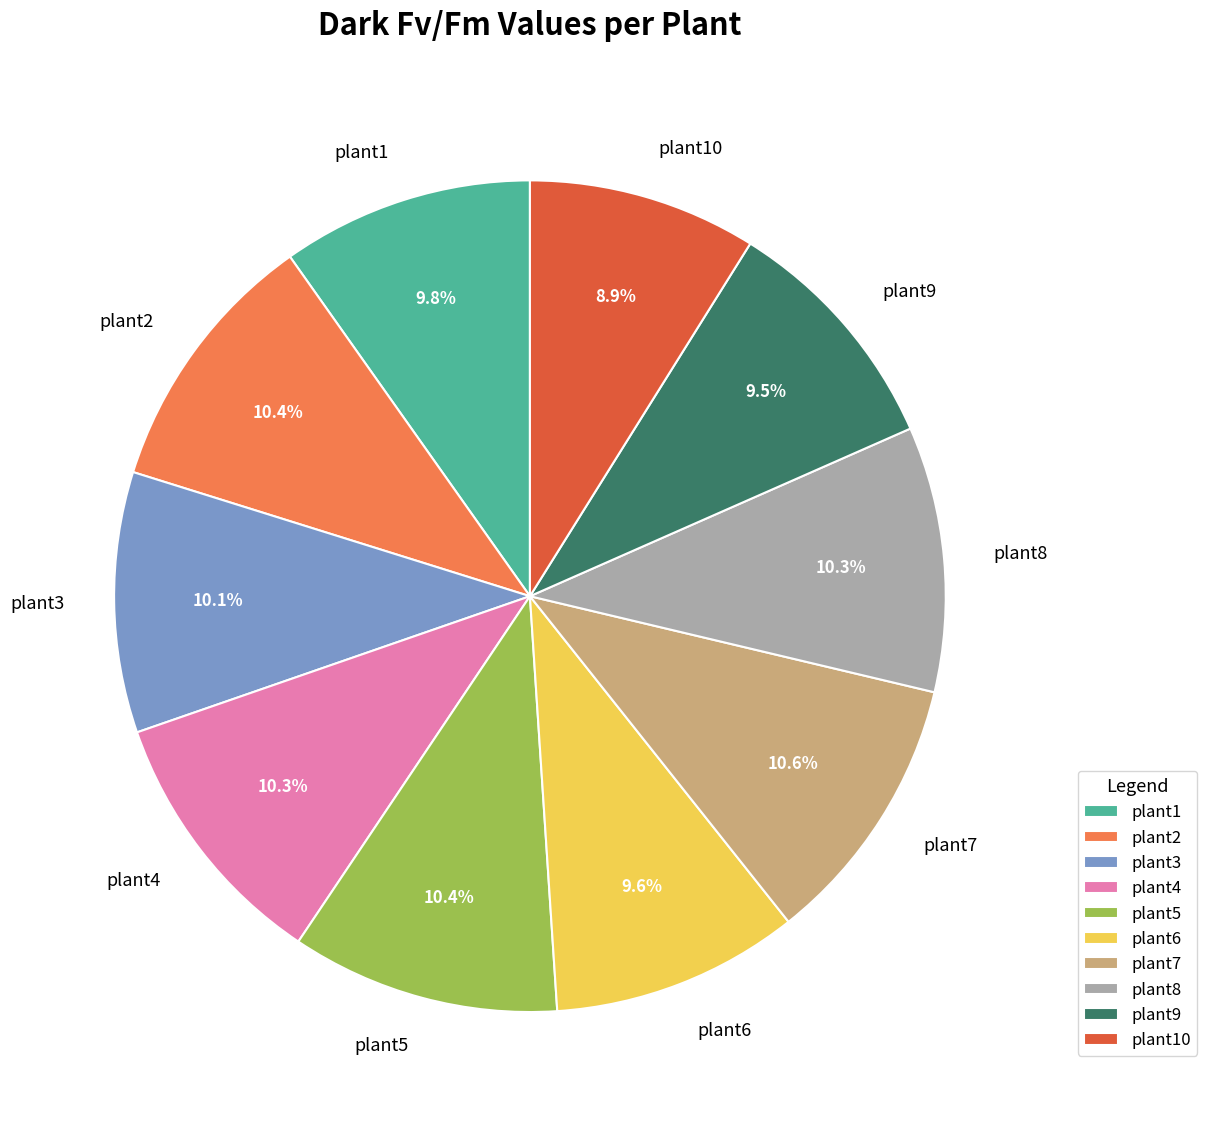

To the nearest percent, what percentage of the pie is plant6?

10%